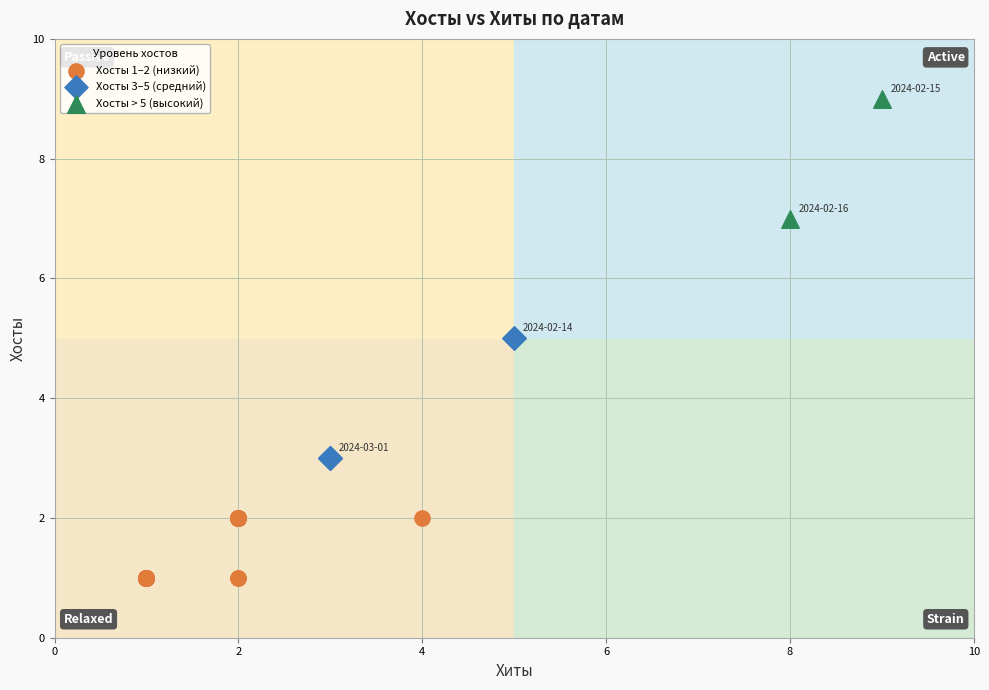

What are all the series names shown in the legend?

Хосты 1–2 (низкий), Хосты 3–5 (средний), Хосты > 5 (высокий)